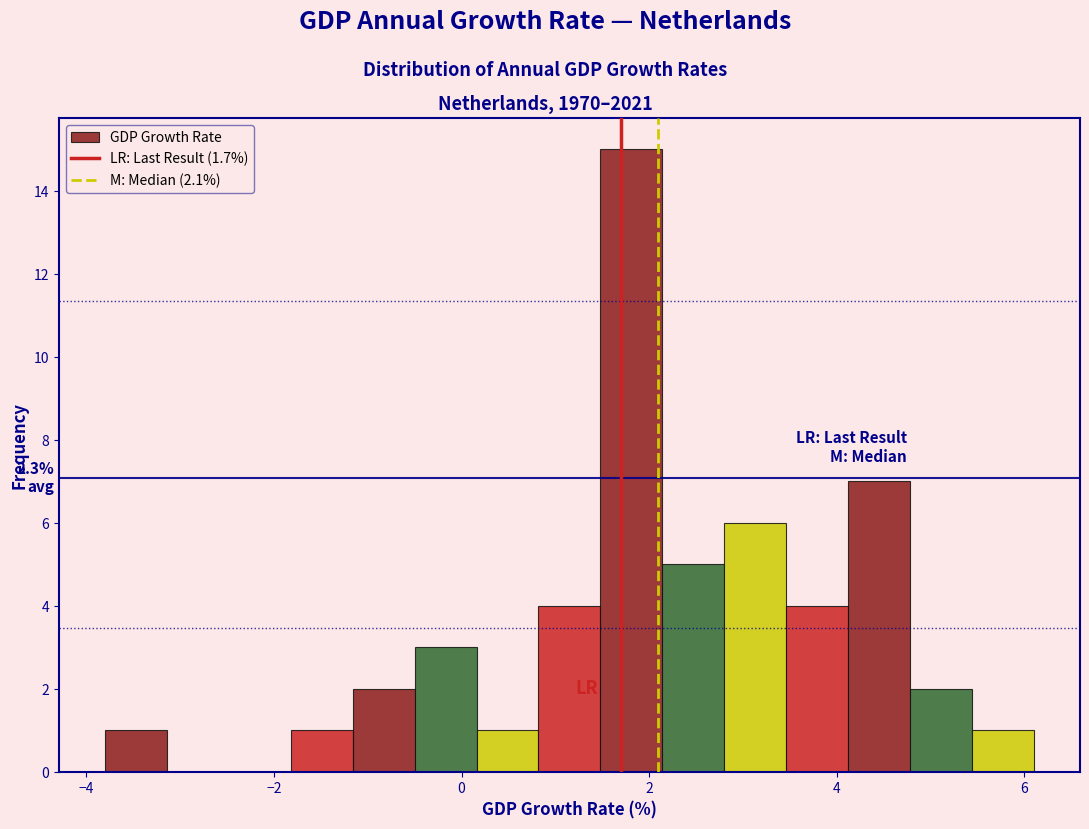

Around what value on the x-axis is the tallest bar? Give the approximate position of its centre, as read against the axis.

1.8